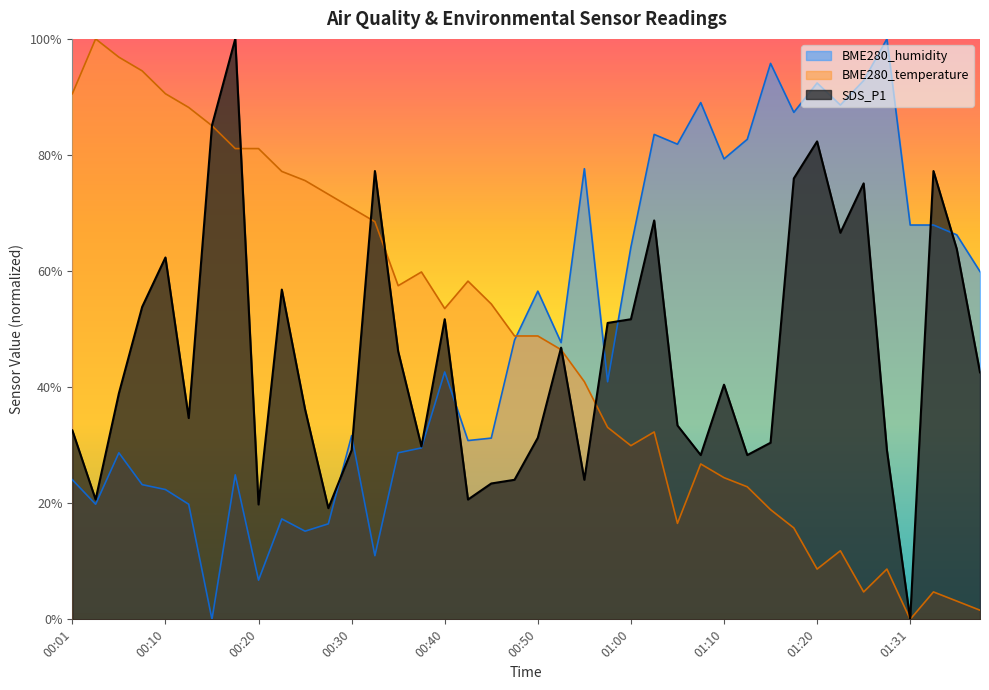

What is the greatest value displayed?

100.0